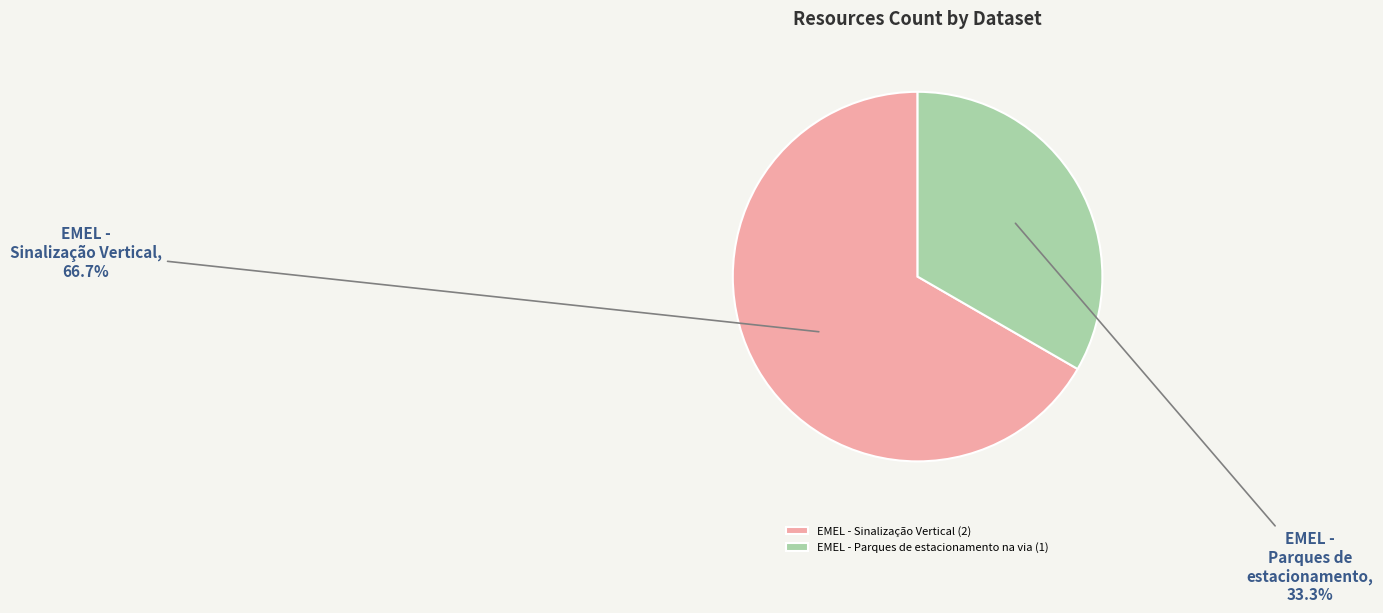

Is it true that EMEL - Parques de estacionamento na via is 40% of the pie?

False